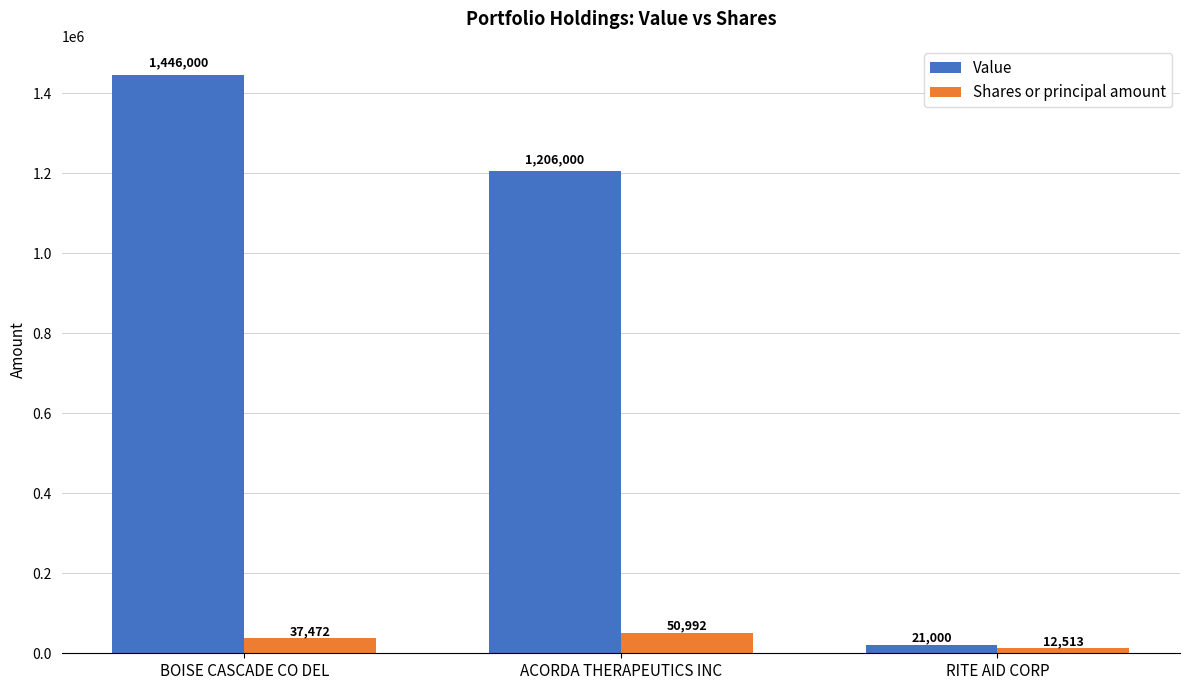

Reading right to left, extract all data points from this chart.

Value: 21000	1206000	1446000
Shares or principal amount: 12513	50992	37472